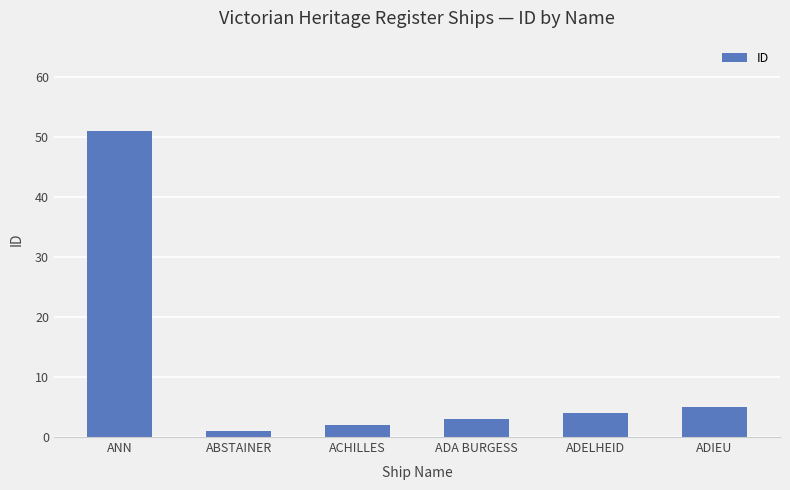

What value does the data have at ABSTAINER?

1